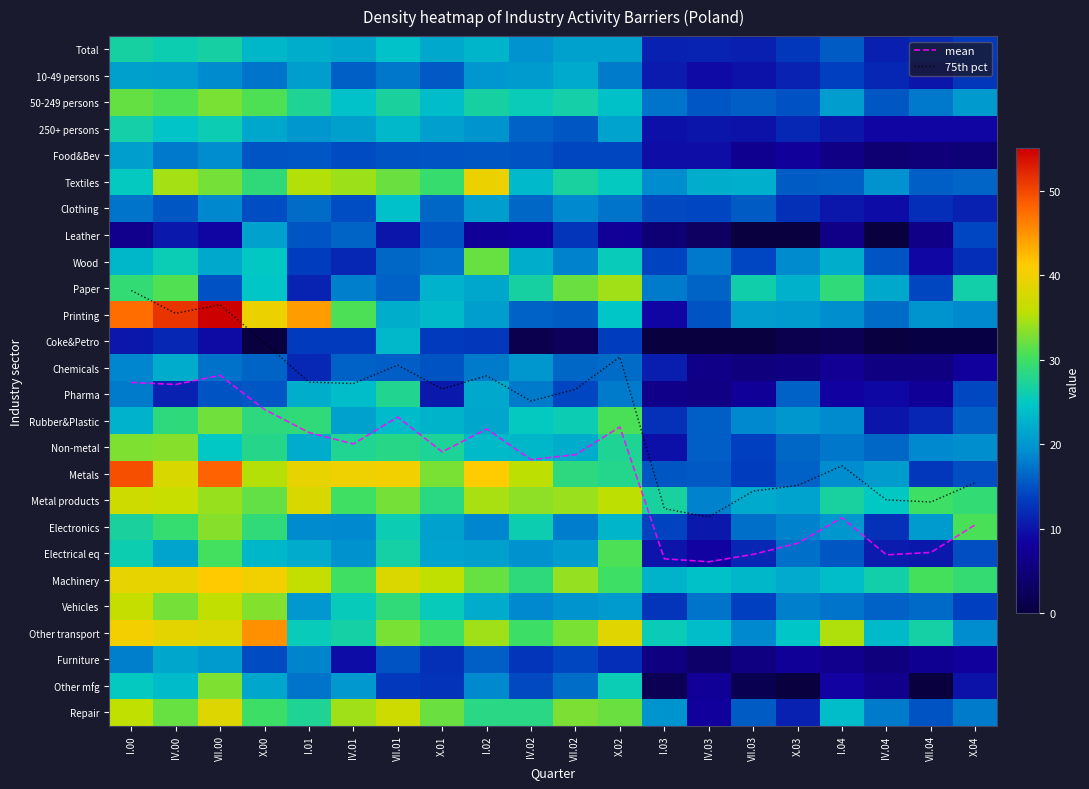

How many values in the Electronics series exceed 20?

10